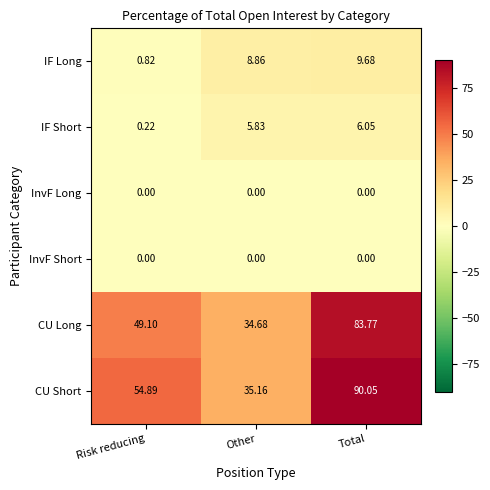

Where does the CU Long series first go above 49?

Risk reducing